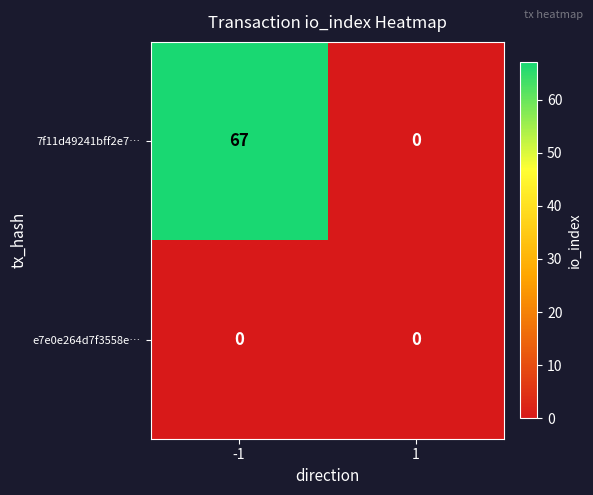

What is the difference between the maximum and minimum values in the 7f11d49241bff2e7… series?

67